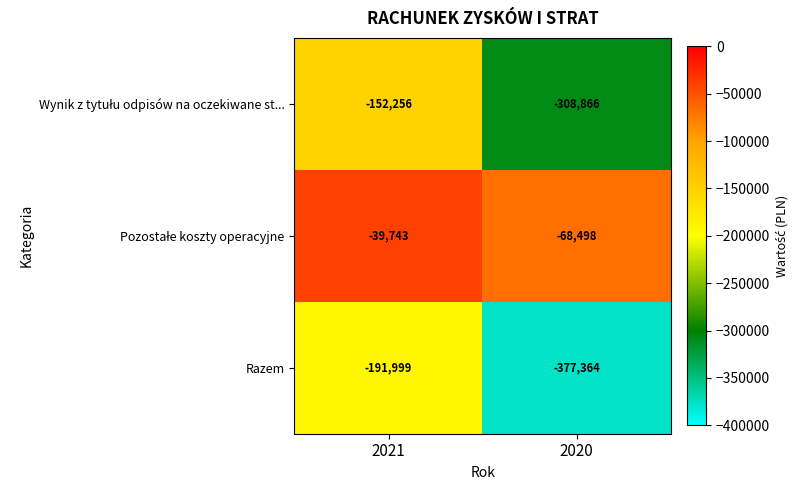

How many series are shown in this chart?

3